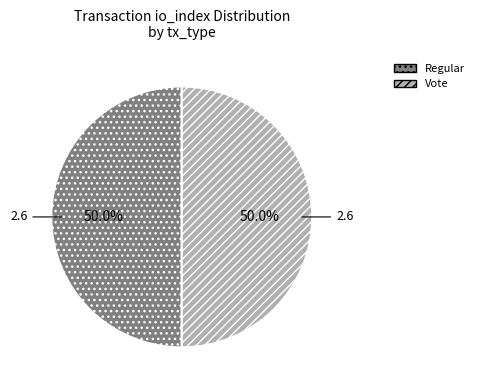

To the nearest percent, what is the combined percentage of Regular and Vote?

100%